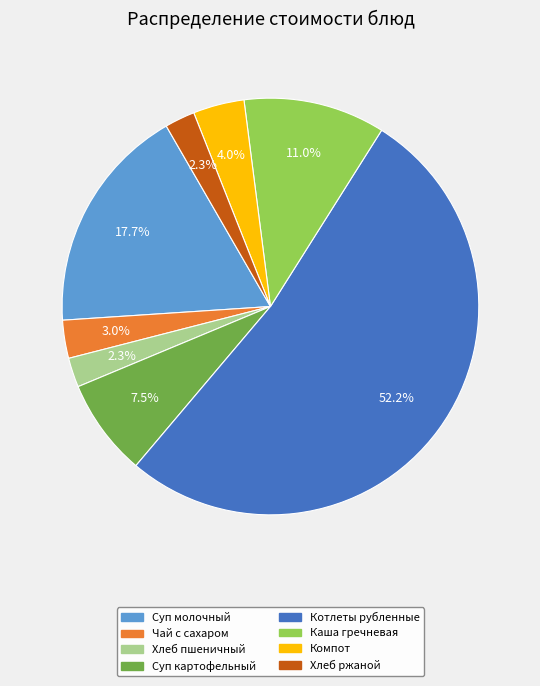

Is there a majority slice in this chart?

Yes